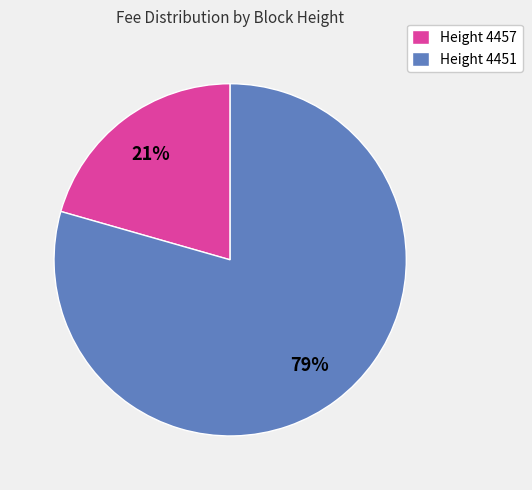

Is the sum of Height 4457 and Height 4451 greater than half?

Yes